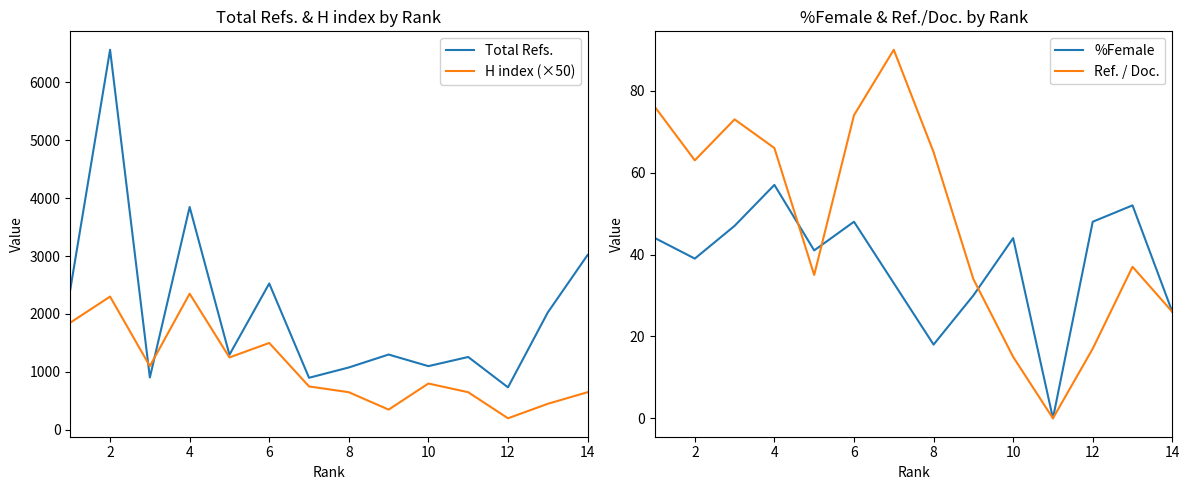

At which label does %Female reach its peak?

4